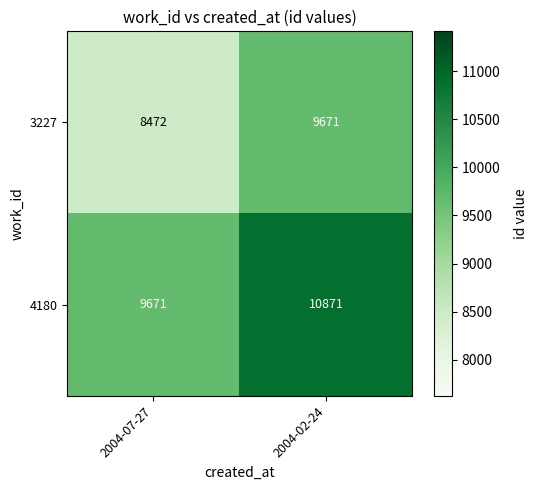

Reading right to left, list all the values displayed in this chart.

3227: 9671	8472
4180: 10871	9671